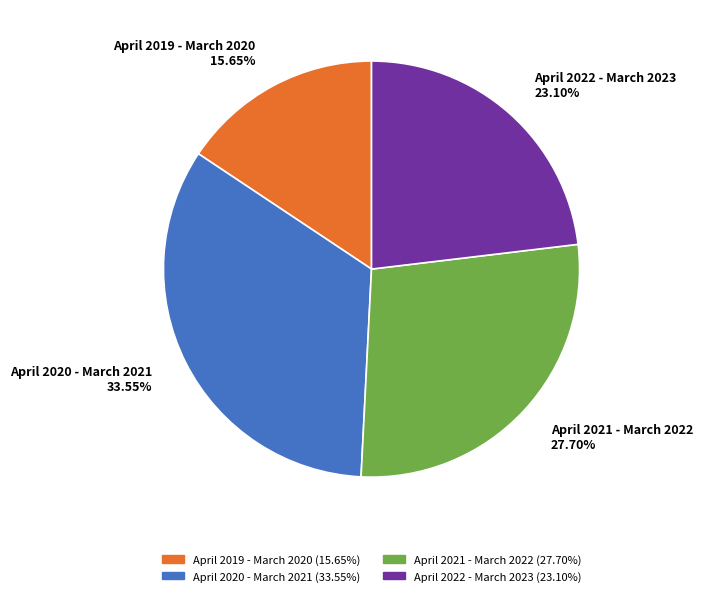

How many segments does this pie chart have?

4